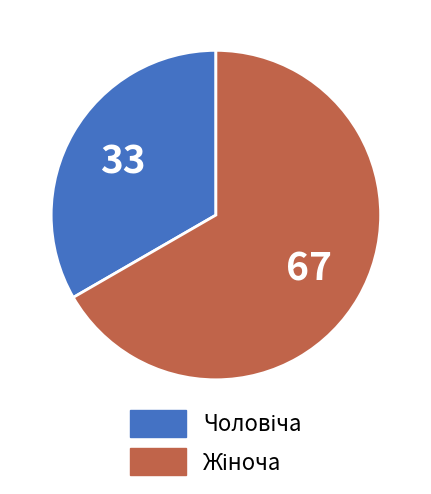

Is there a majority slice in this chart?

Yes